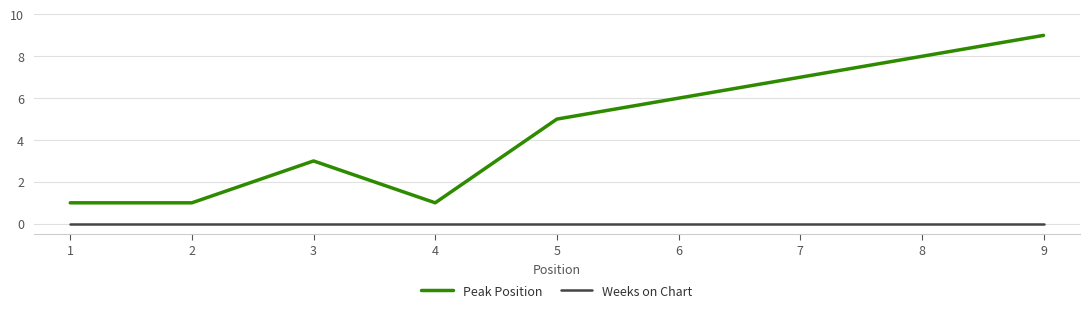

The Peak Position series shows 3 at 3. True or false?

True